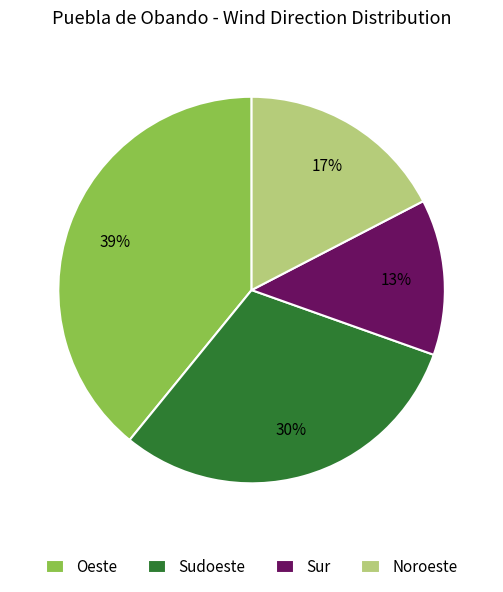

Which slice is the smallest?

Sur